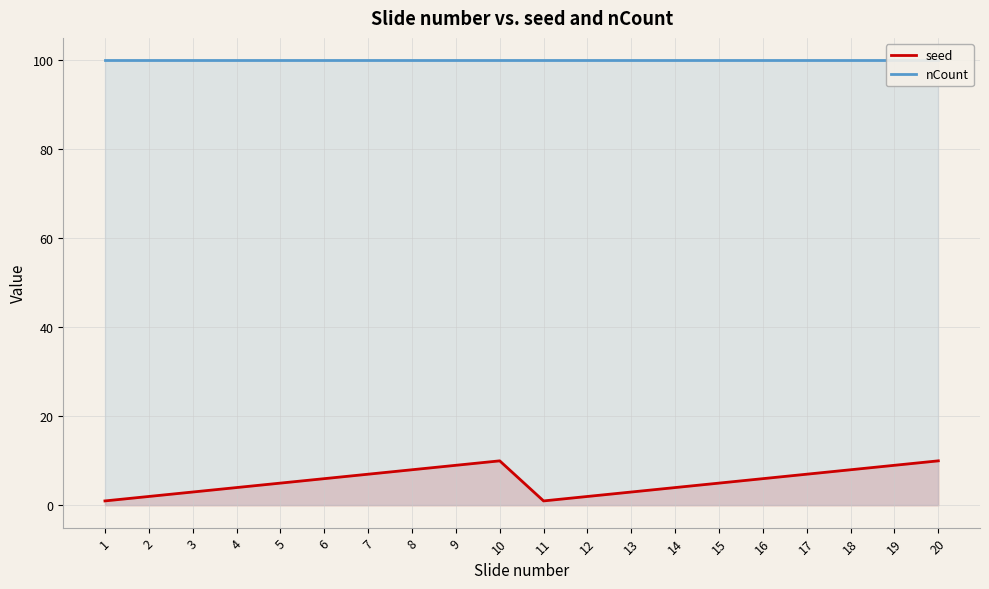

True or false: nCount has a value of 157 at 3.

False